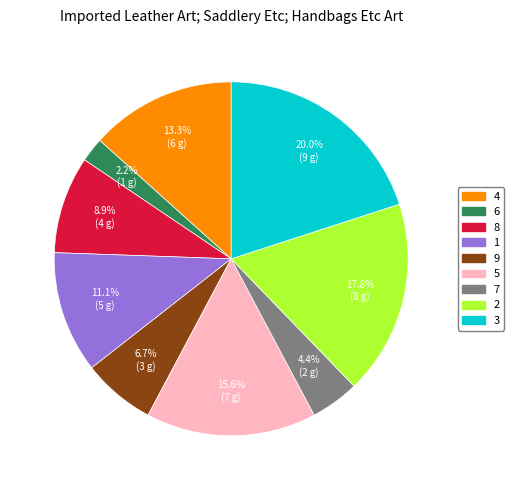

Count the number of slices in the pie.

9